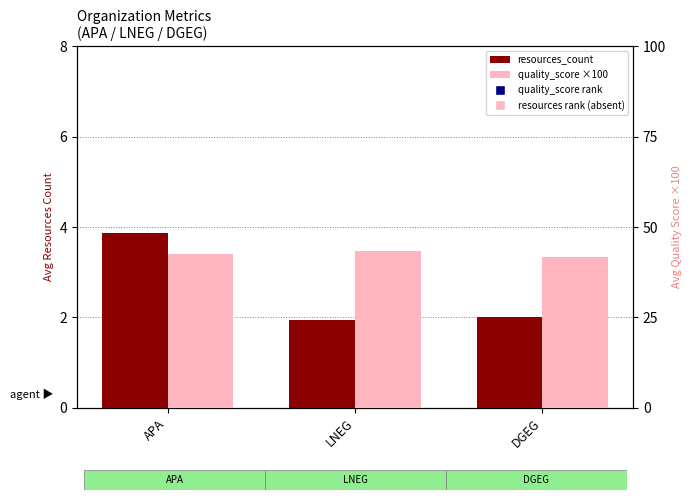

What are all the series names shown in the legend?

resources_count, quality_score rank, resources rank (absent), quality_score (×100)